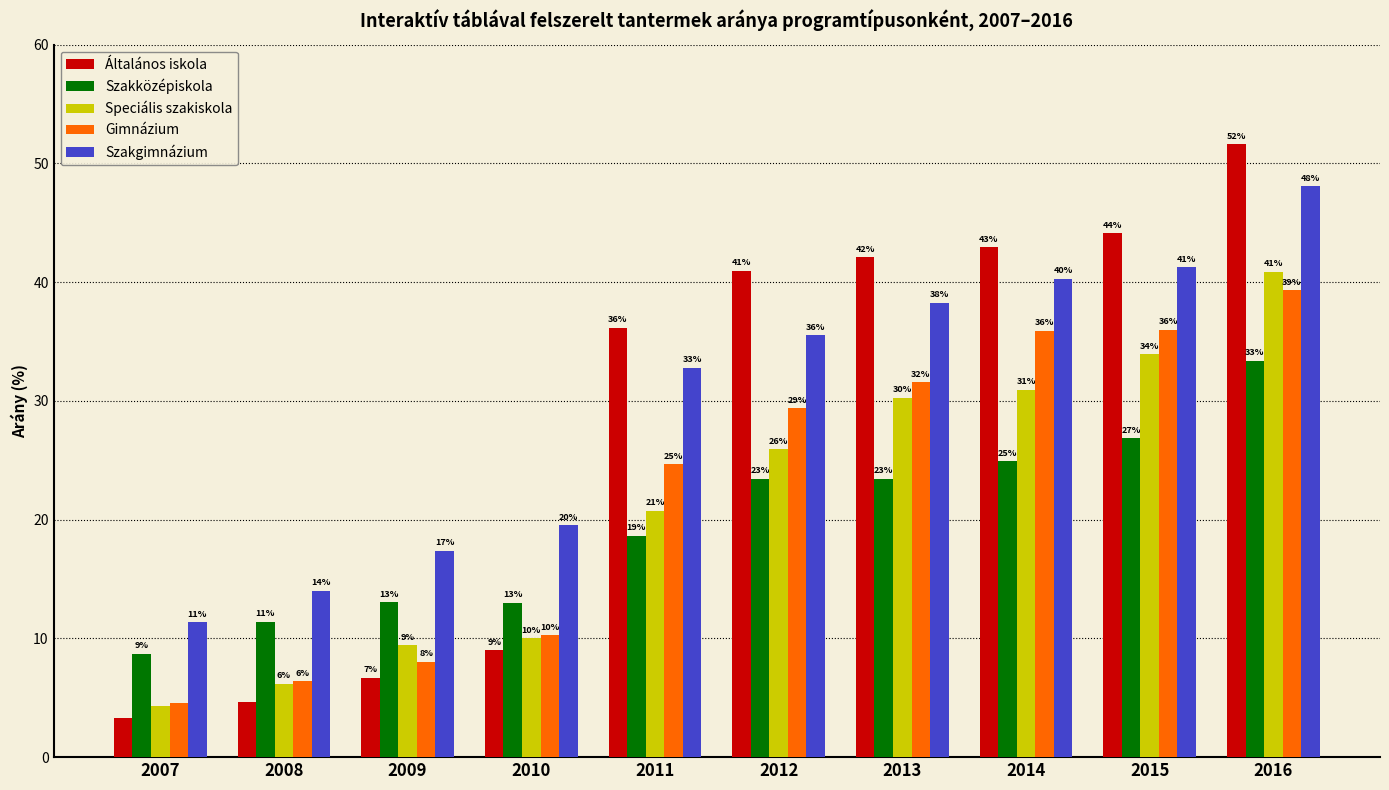

What is the value of the Szakközépiskola bar at the 1st from the left?

8.7